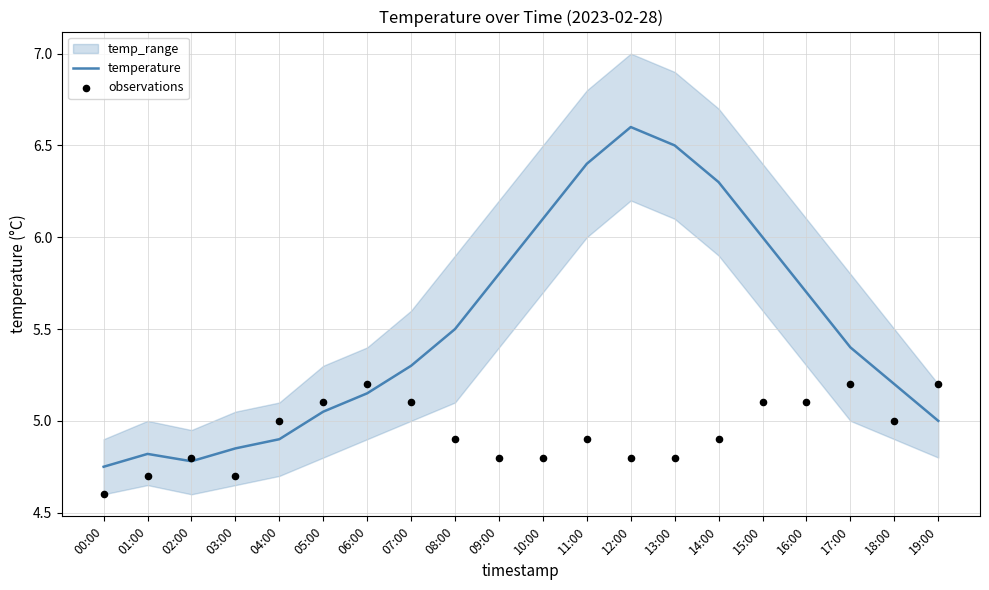

At which category is the sum across all series the highest?

12:00